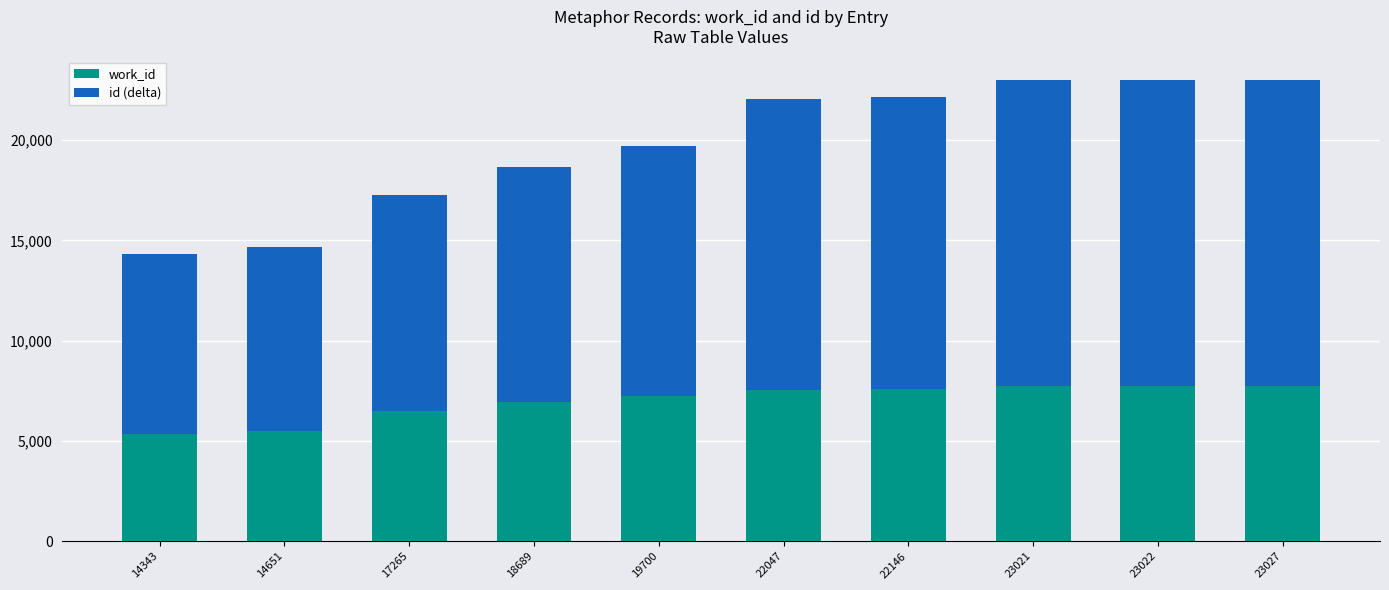

What is the minimum value for work_id?

5351